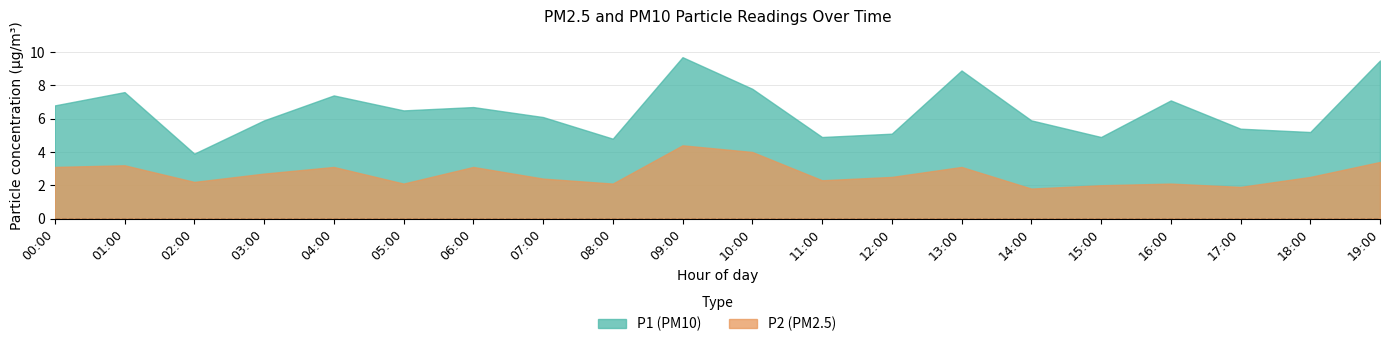

How many lines are shown in the chart?

2